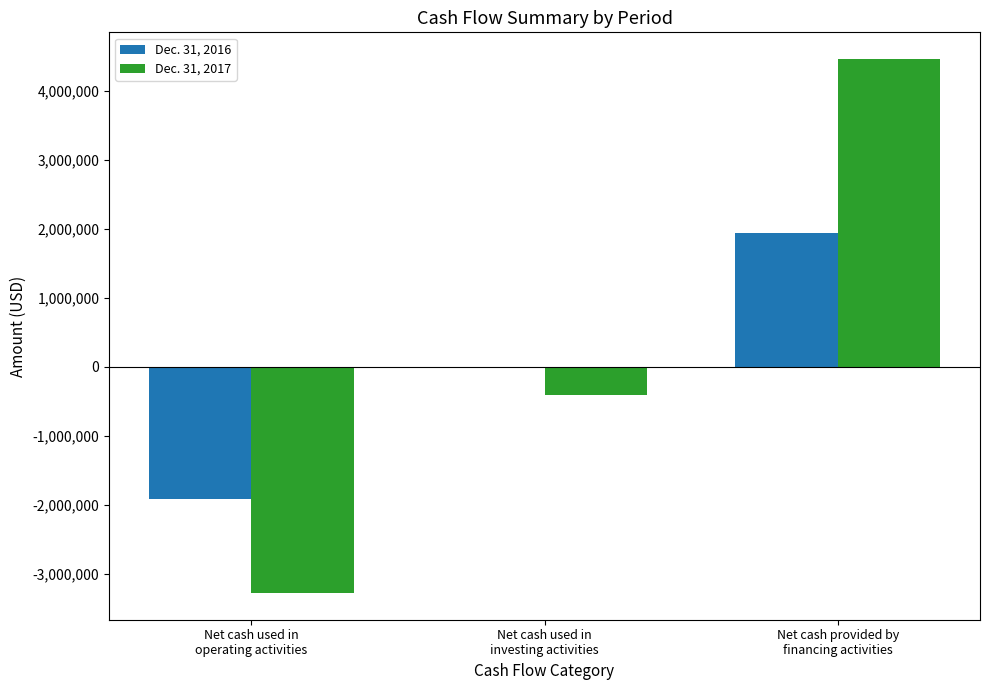

Read the Dec. 31, 2017 value at Net cash used in
investing activities, to the nearest 10.

-404190